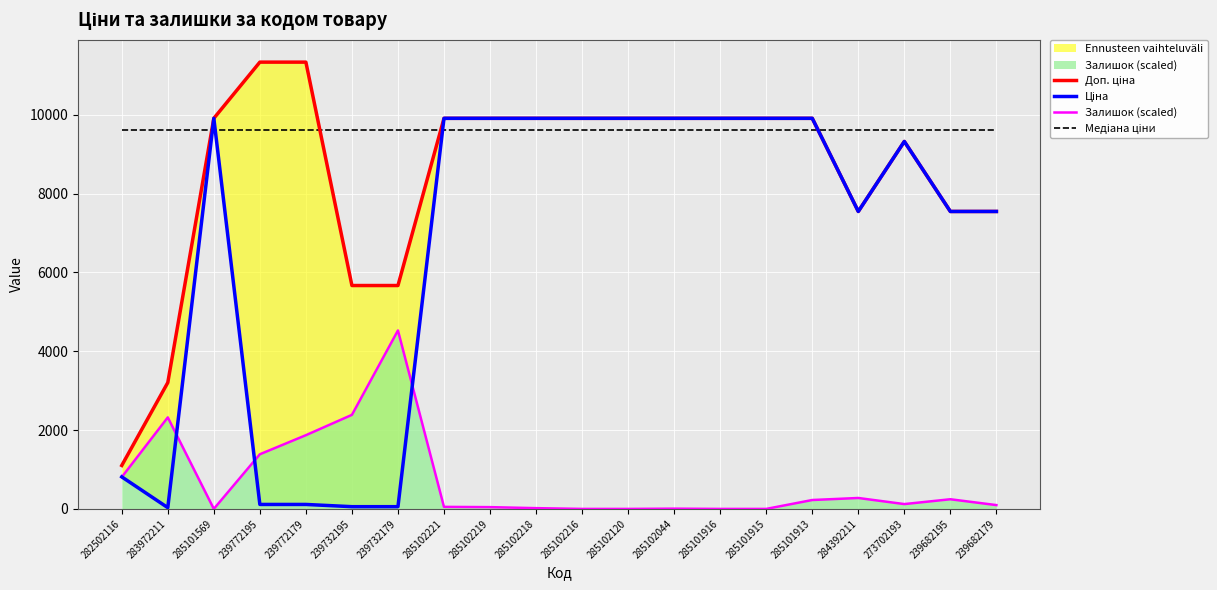

Is it true that Медіана ціни equals 15390.3 at 285102216?

False